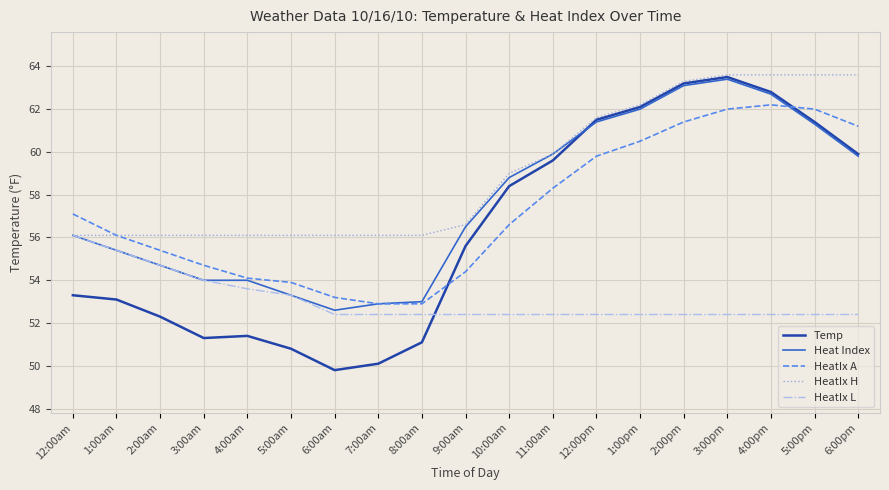

The value of HeatIx H at 10:00am is 33.3. True or false?

False